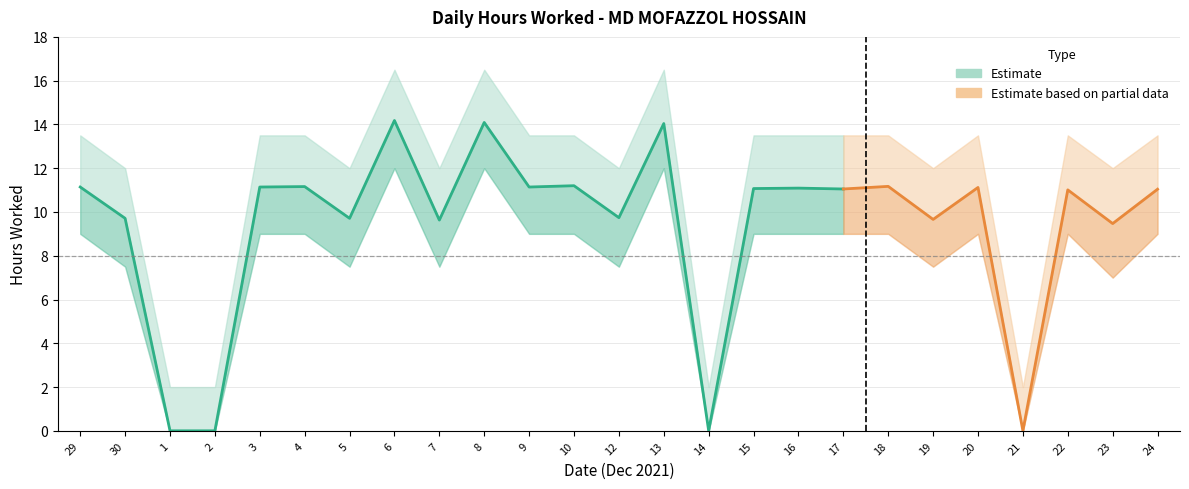

List the labels in order of Lower Bound value, smallest first.

1, 2, 14, 21, 23, 30, 5, 7, 12, 19, 29, 3, 4, 9, 10, 15, 16, 17, 18, 20, 22, 24, 6, 8, 13